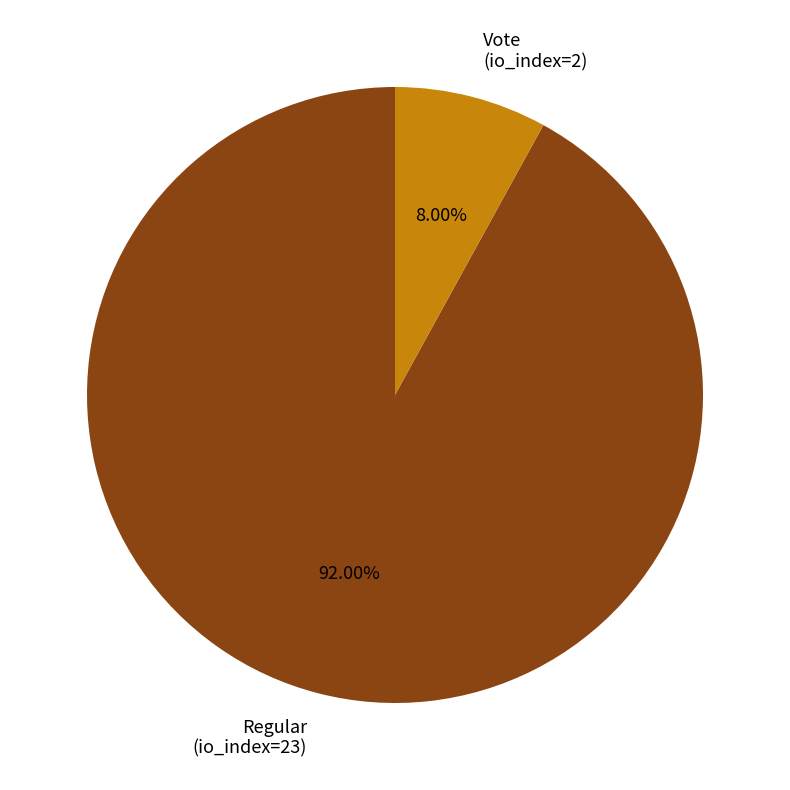

To the nearest percent, what portion does Regular (io_index=23) represent?

92%